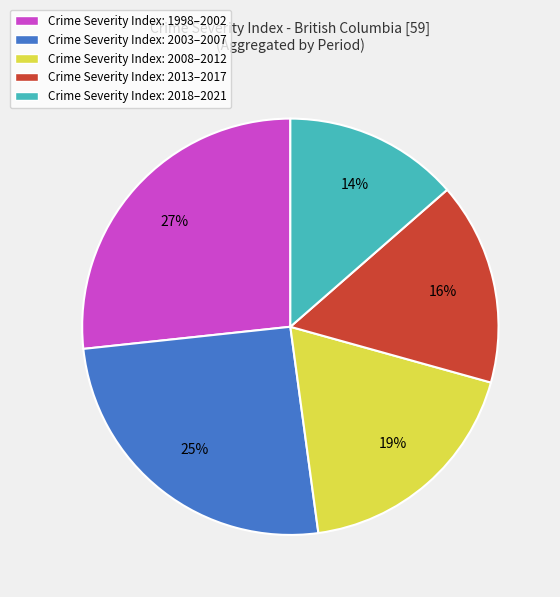

True or false: Crime Severity Index: 2008–2012 accounts for 25% of the total.

False